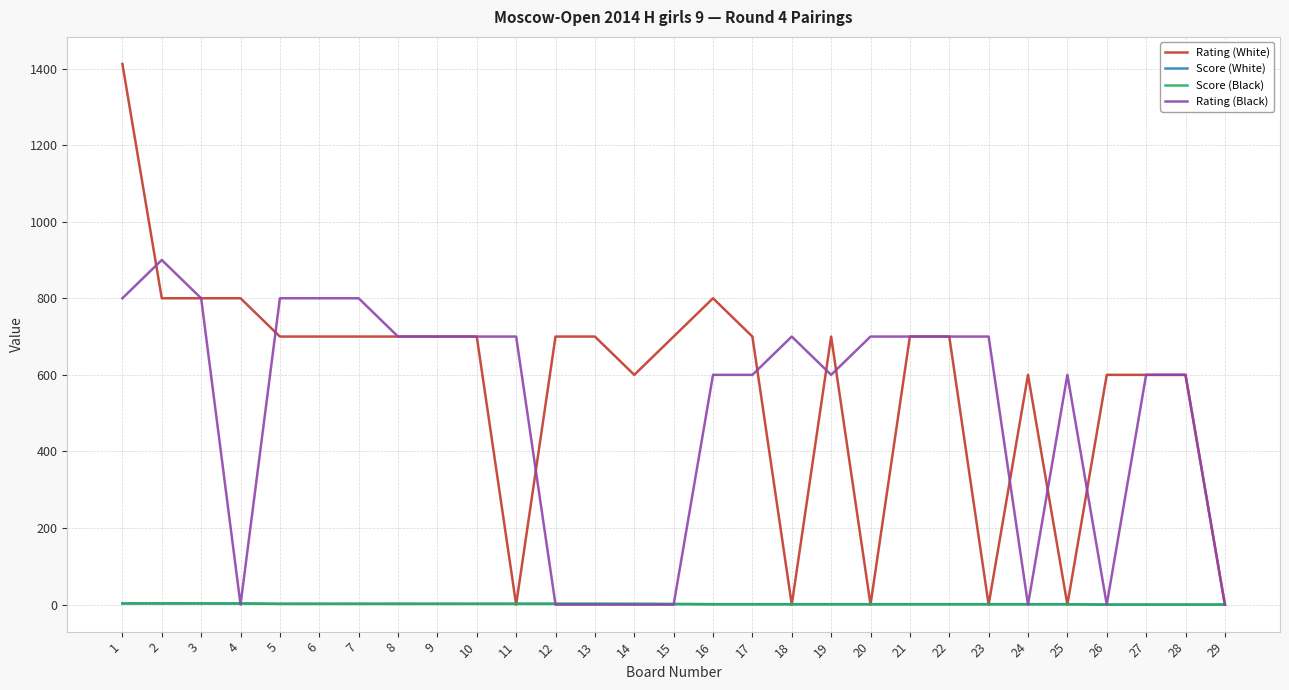

What is the sum of all Score (Black) values?

43.0